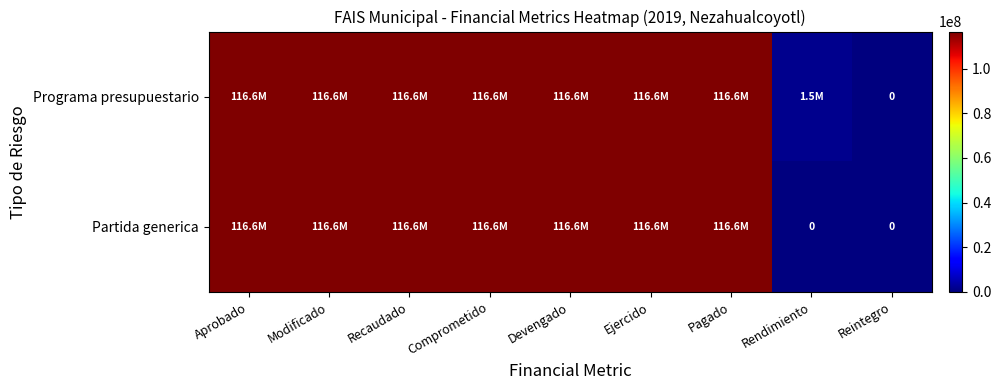

True or false: Programa presupuestario has a value of 116569599.4 at Devengado.

True